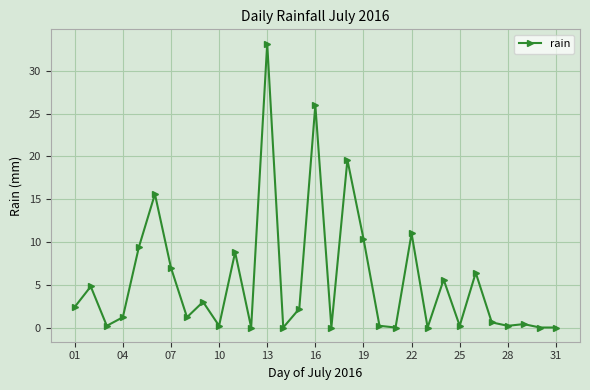

What is the sum of all values?

169.8